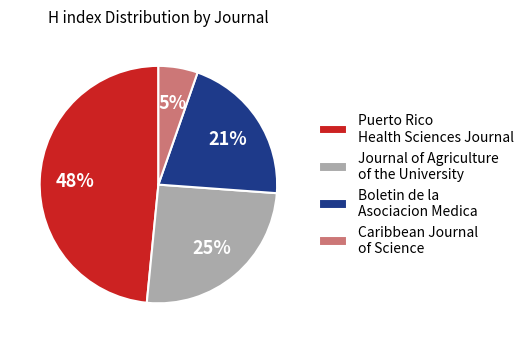

Is the sum of Journal of Agriculture of the University and Caribbean Journal of Science greater than half?

No